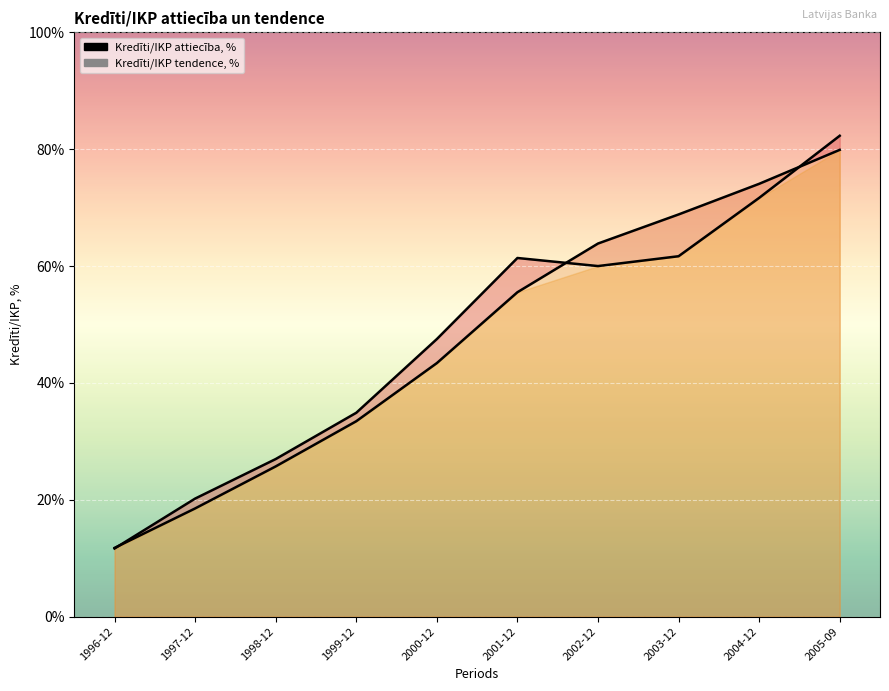

How many values in the Kredīti/IKP tendence, % series are below 55?

5